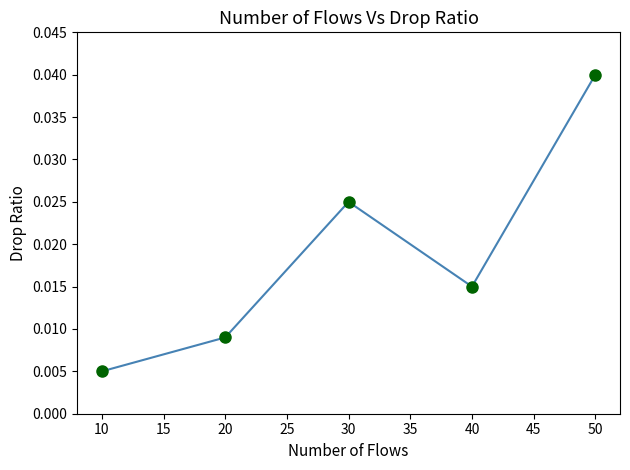

How many lines are shown in the chart?

1